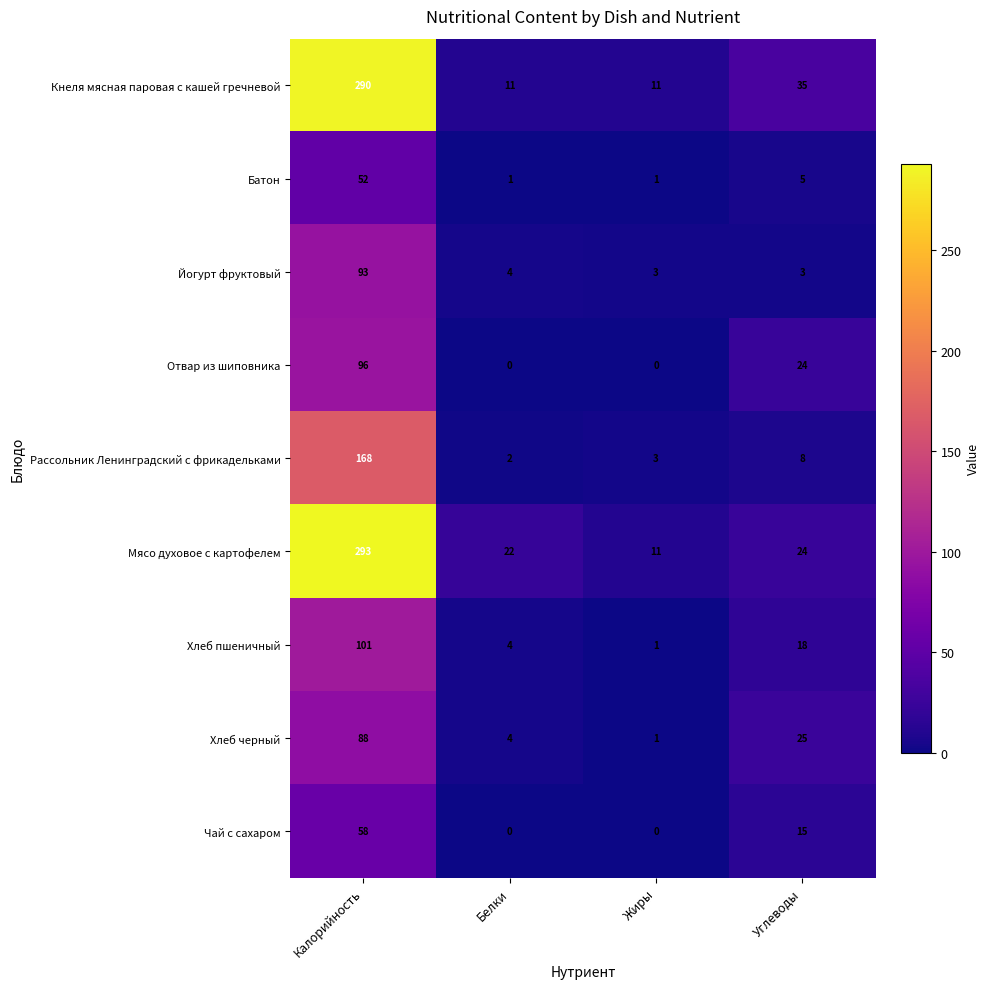

What is the spread (max minus min) of values at Калорийность?

241